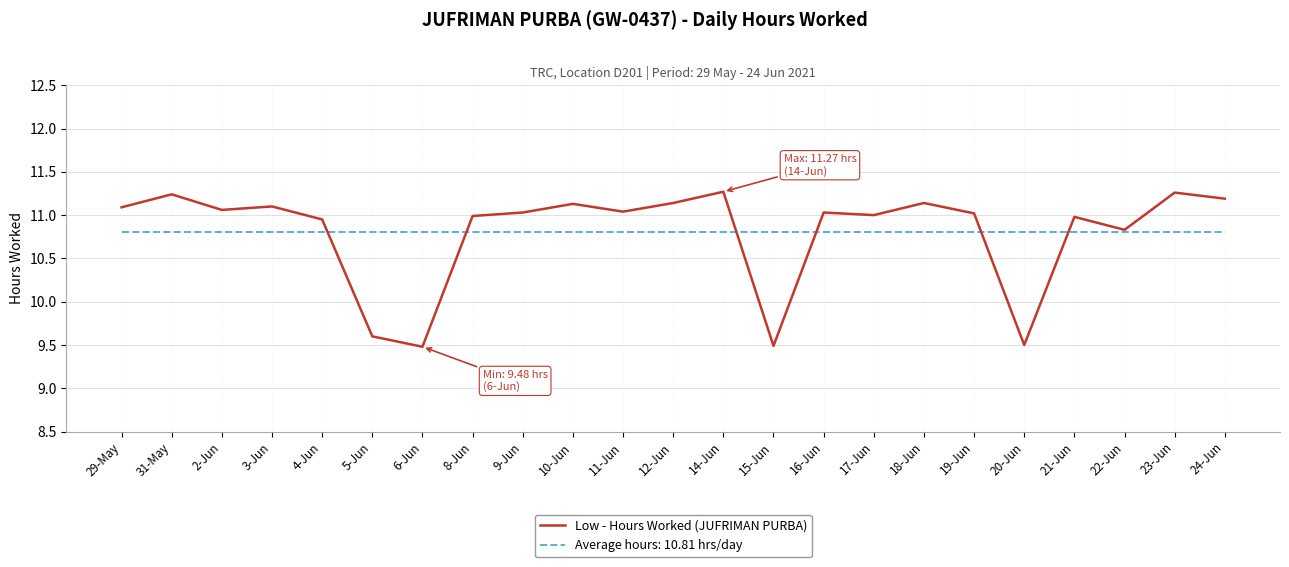

What is the total value across all series at 19-Jun?

21.8